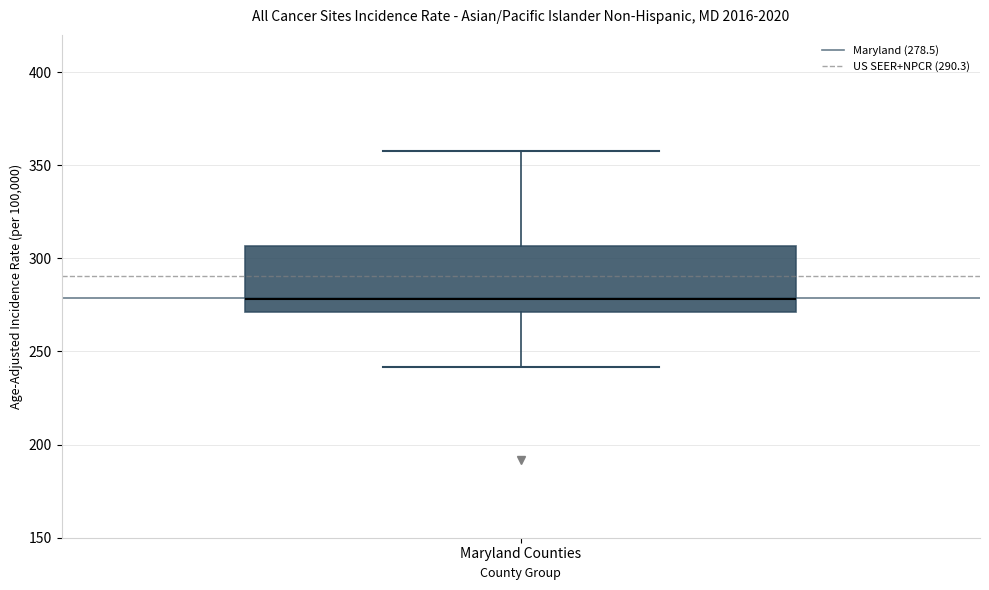

Read this box plot against the y-axis: the position of the median line, the range covered by the box, and the ends of both whiskers. The values are not printed on the chart, so give them approximately, as read against the axis.

median 280, box 270 to 305, whiskers 240 to 360